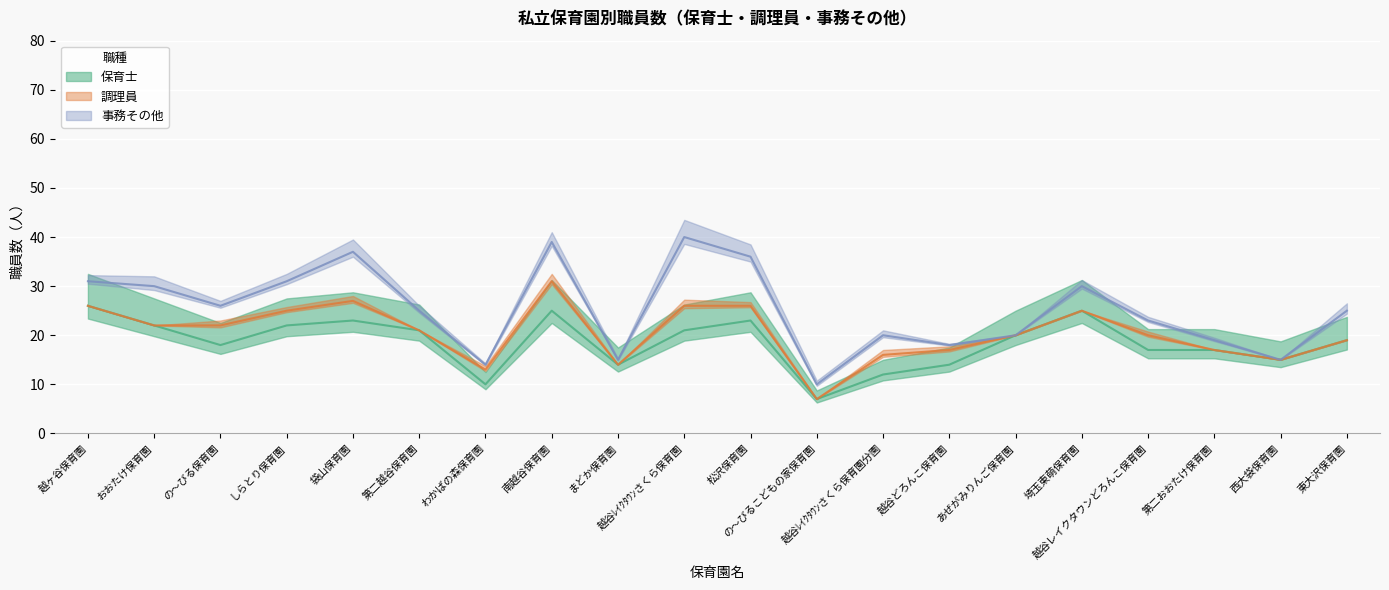

What is the difference between the maximum and minimum values in the 保育士 series?

19